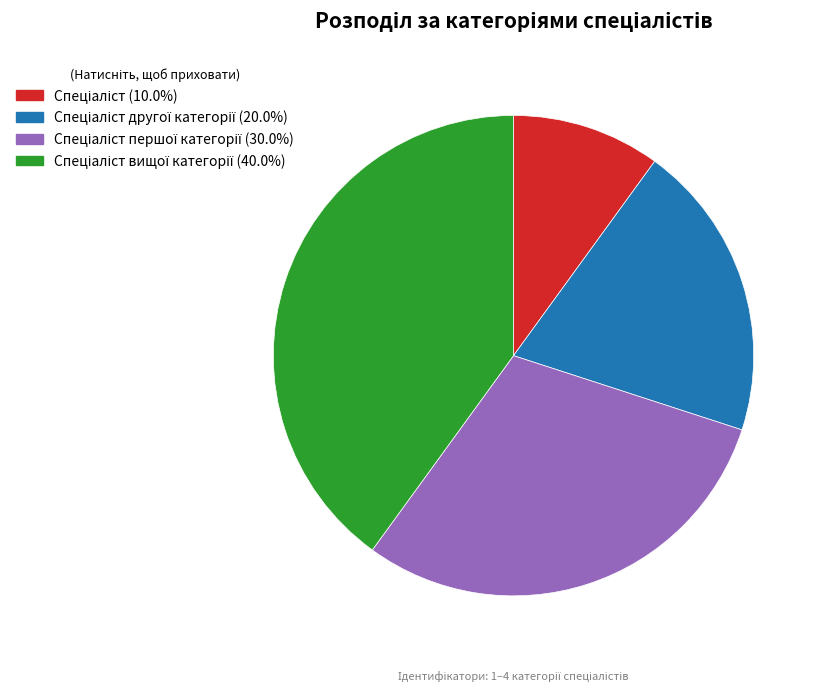

Is there a majority slice in this chart?

No